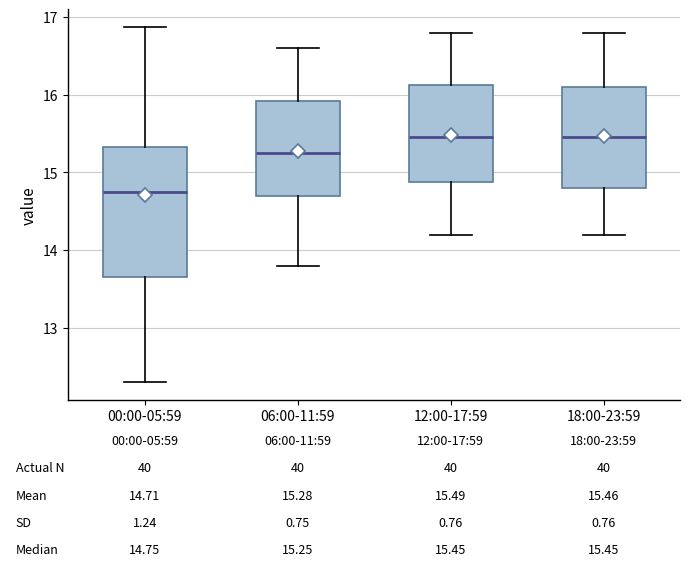

Which box is the tallest, from its lower edge to its upper edge?

00:00-05:59